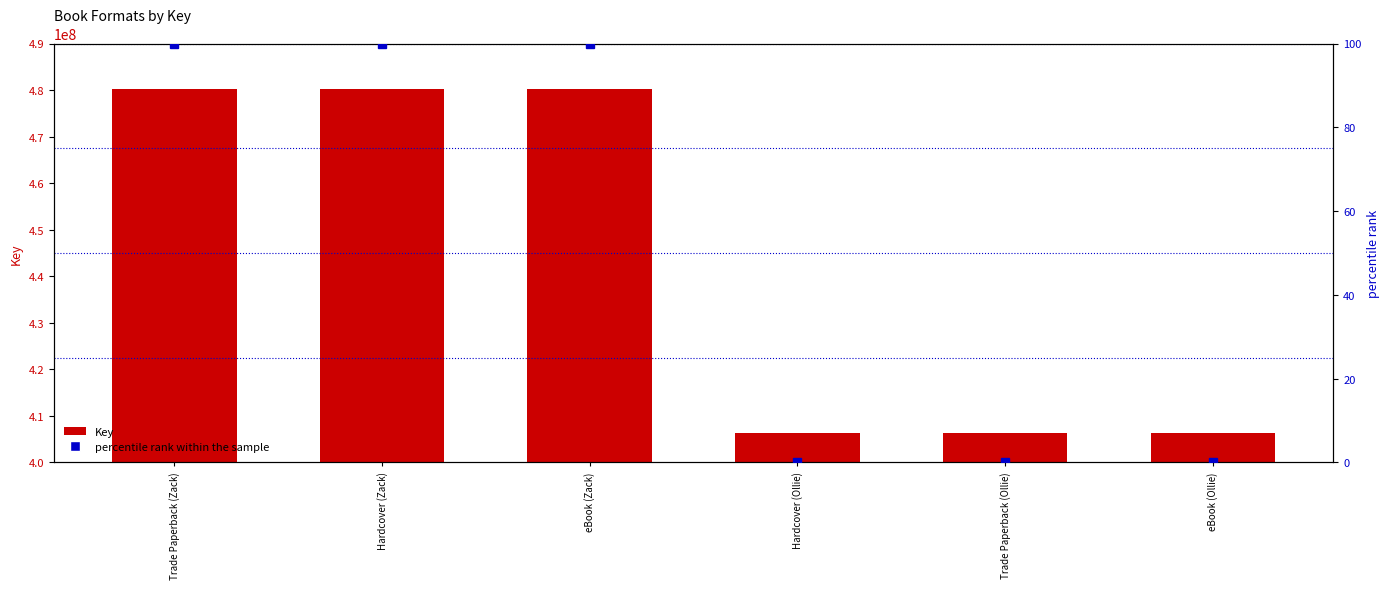

Between Trade Paperback (Ollie) and Hardcover (Ollie), which is larger?

Trade Paperback (Ollie)